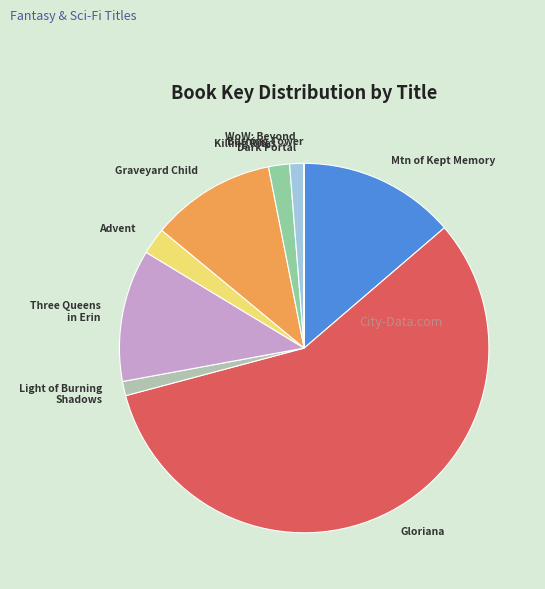

Which slice is the largest?

Gloriana